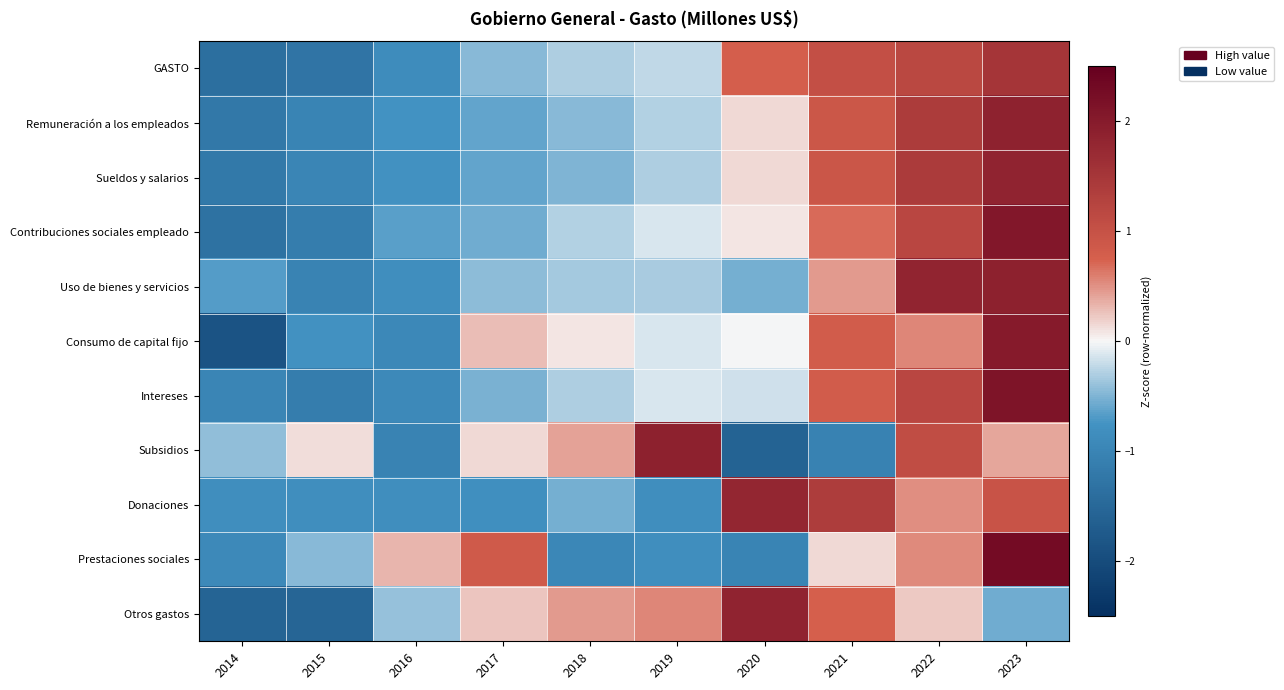

What is the difference between the highest and lowest values at 2014?

1.4